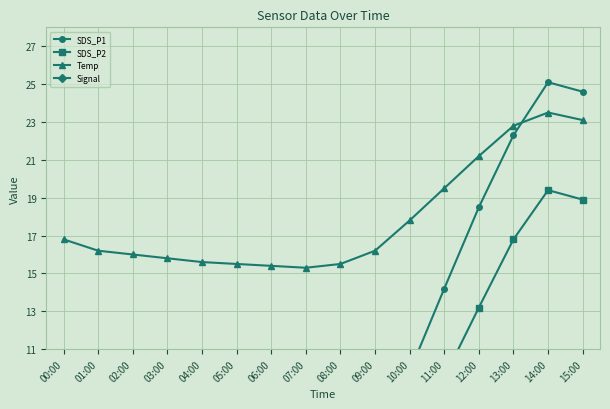

True or false: Signal has a value of -88.5 at 05:00.

False